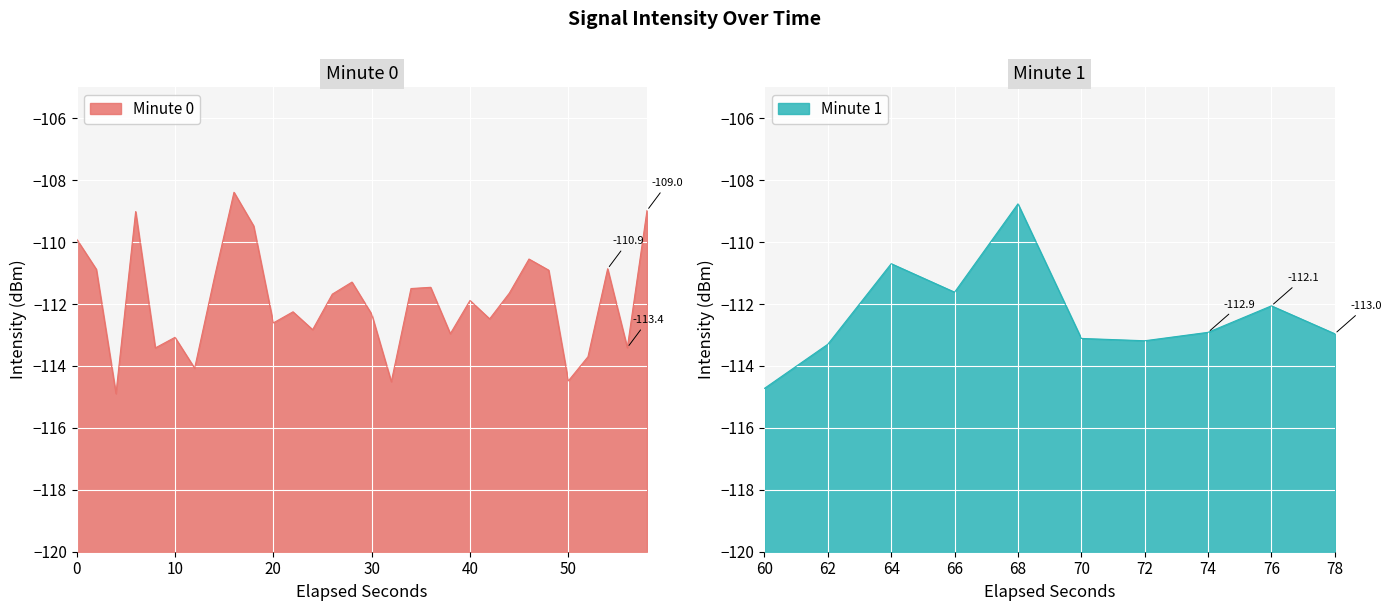

Where is the first local maximum?

3